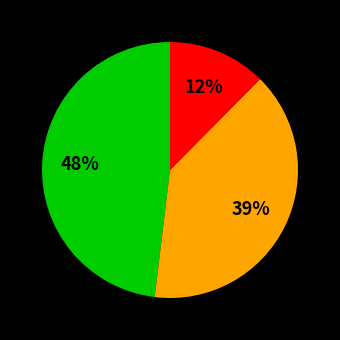

Does any single category account for the majority?

No